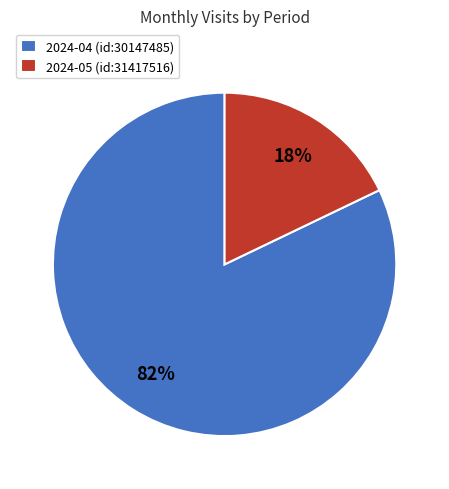

To the nearest percent, what is the combined percentage of 2024-05 (id:31417516) and 2024-04 (id:30147485)?

100%